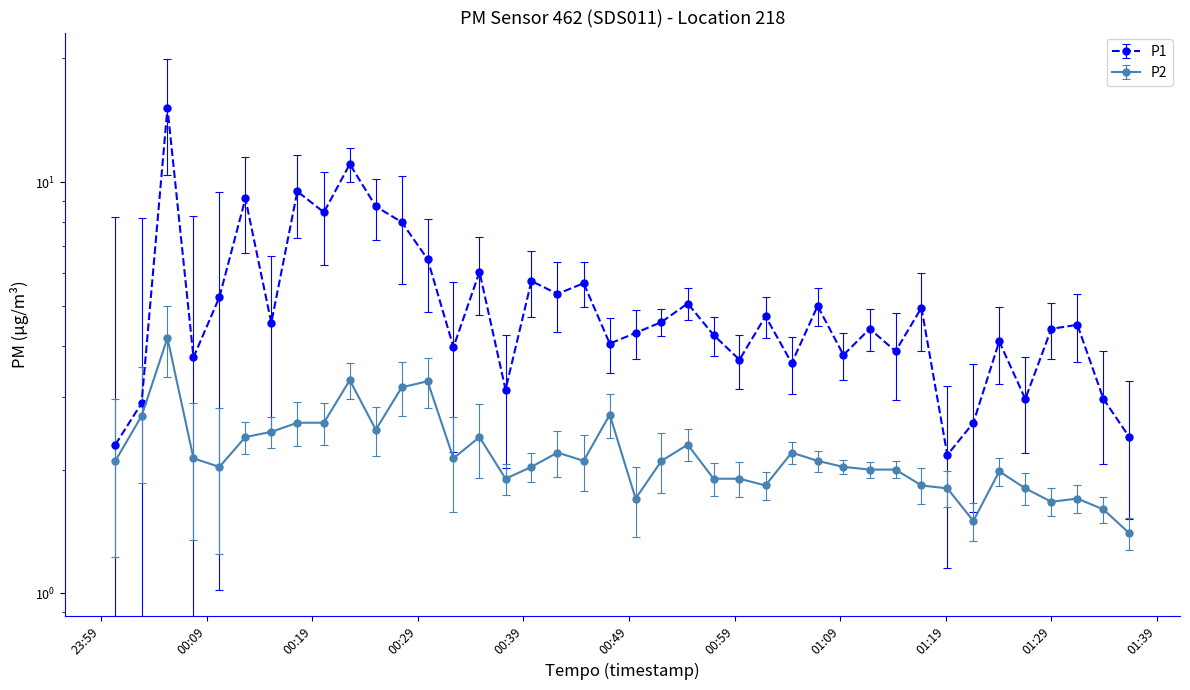

Reading left to right, extract all data points from this chart.

P1: 2.3	2.9	15.2	3.8	5.2	9.1	4.5	9.5	8.4	11.1	8.7	8.0	6.5	4.0	6.0	3.1	5.8	5.3	5.7	4.0	4.3	4.6	5.1	4.2	3.7	4.7	3.6	5.0	3.8	4.4	3.9	5.0	2.2	2.6	4.1	3.0	4.4	4.5	3.0	2.4
P2: 2.1	2.7	4.2	2.1	2.0	2.4	2.5	2.6	2.6	3.3	2.5	3.2	3.3	2.1	2.4	1.9	2.0	2.2	2.1	2.7	1.7	2.1	2.3	1.9	1.9	1.8	2.2	2.1	2.0	2.0	2.0	1.8	1.8	1.5	2.0	1.8	1.7	1.7	1.6	1.4